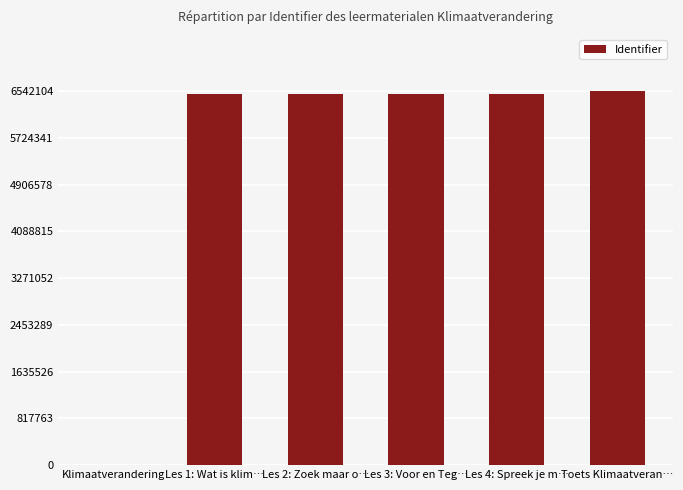

What is the change in value from Klimaatverandering to Les 1: Wat is klim…?

+6481993